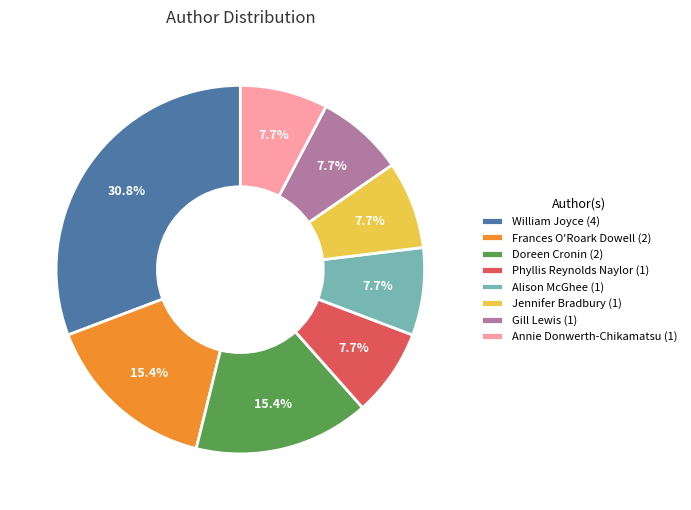

Between William Joyce (4) and Phyllis Reynolds Naylor (1), which is larger?

William Joyce (4)